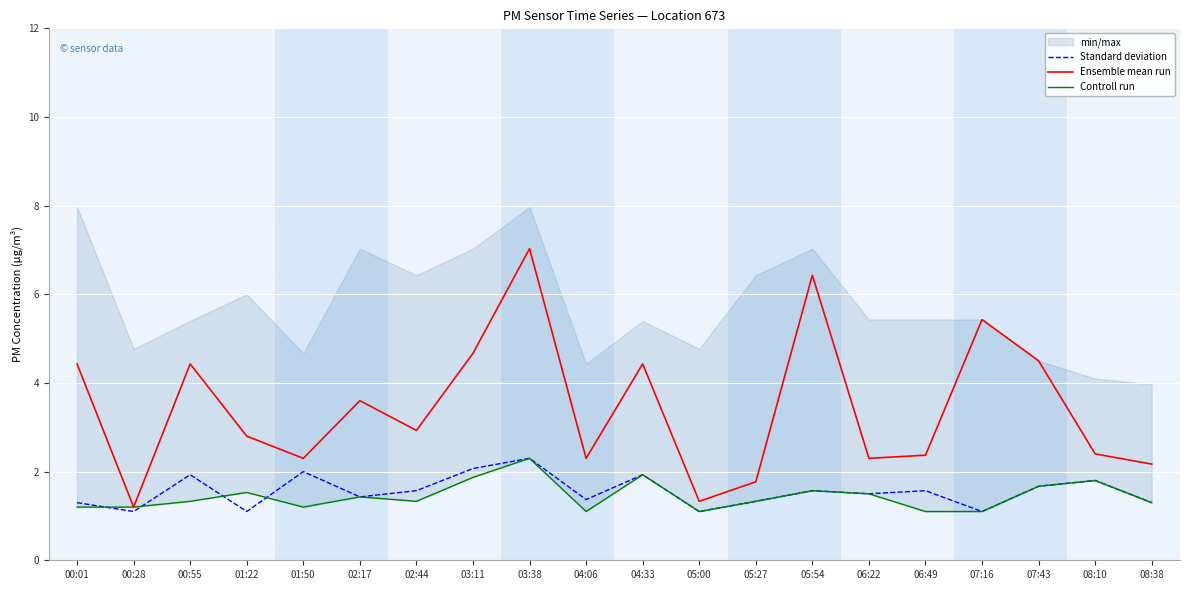

What is the total value across all series at 04:06?

4.8